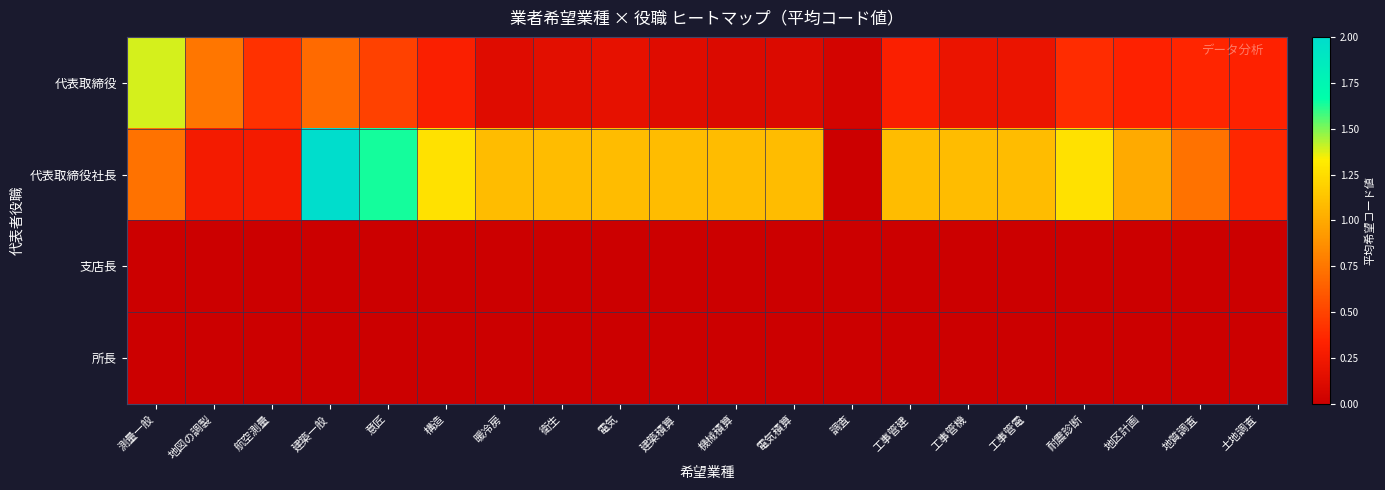

Which category has the highest value across all series?

建築一般